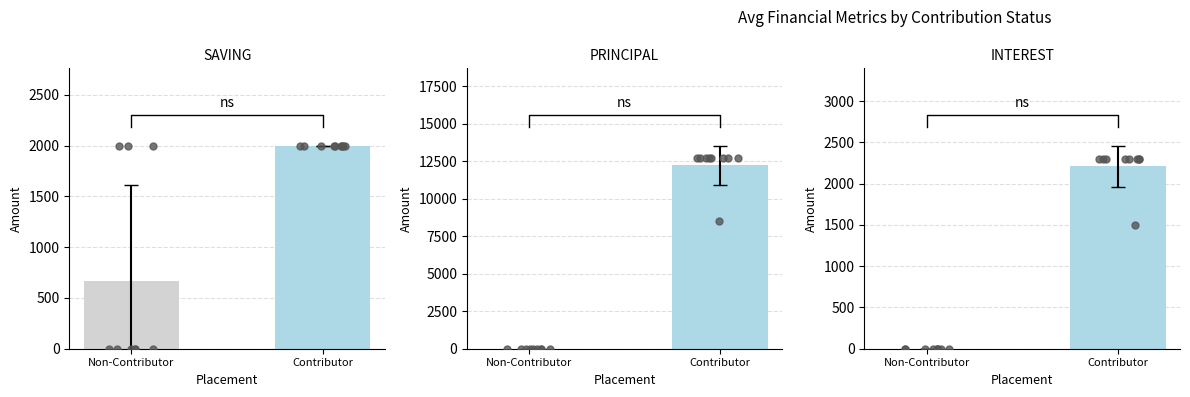

Which series has the largest Y range (max minus min)?

PRINCIPAL